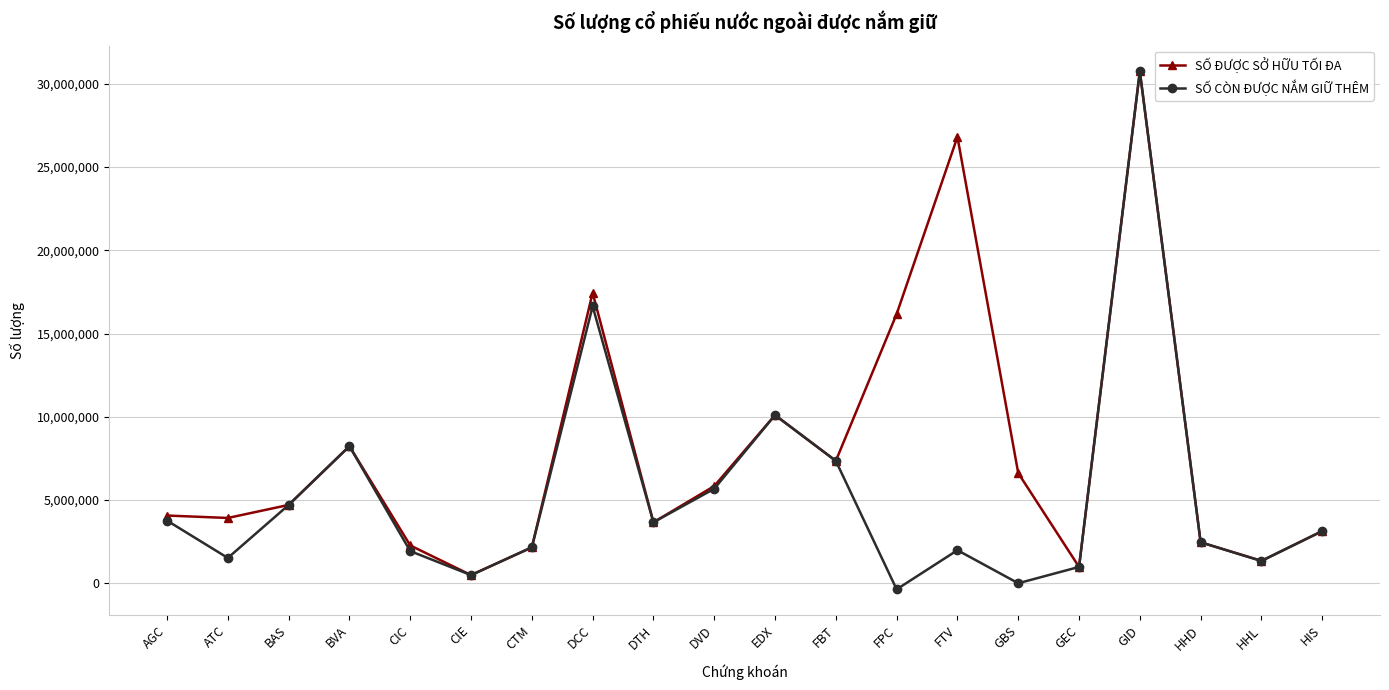

What is the greatest value displayed?

30742088